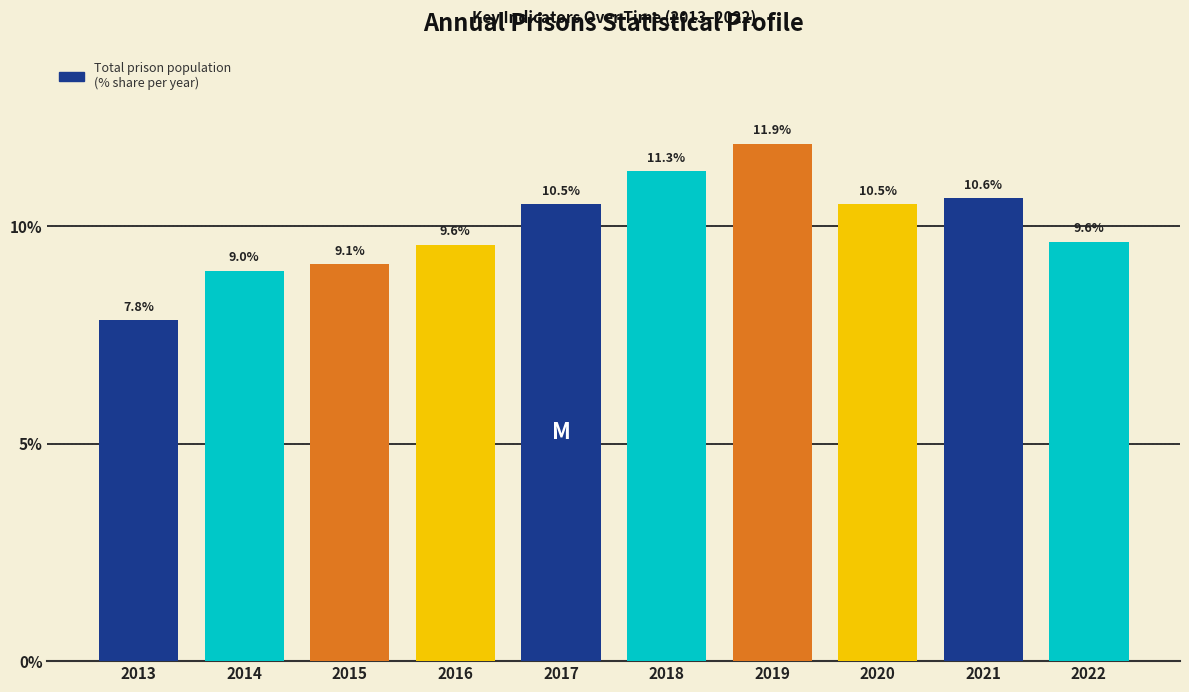

Reading left to right, what are all the values shown in this chart?

7.8	9.0	9.1	9.6	10.5	11.3	11.9	10.5	10.6	9.6